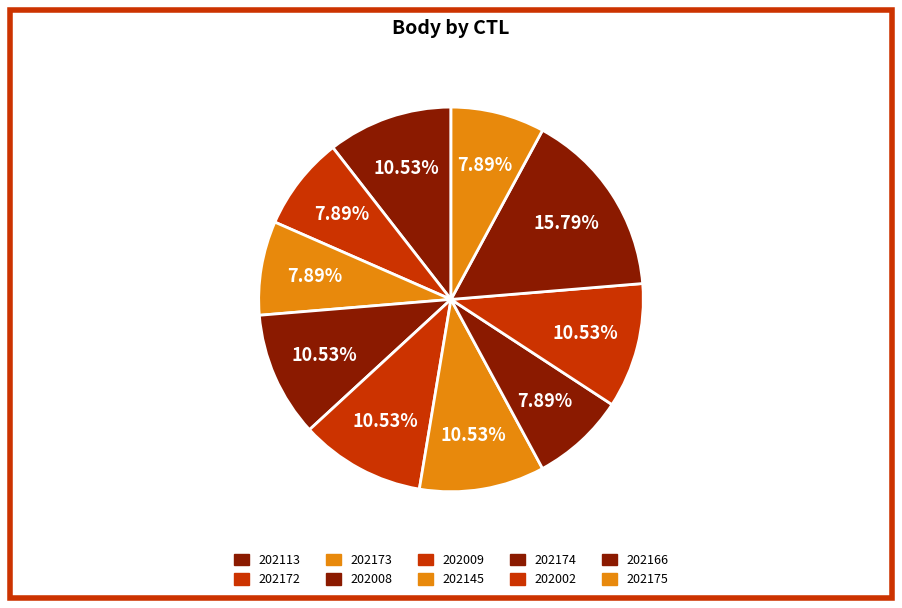

To the nearest percent, what is the difference between the 202175 and 202145 slice percentages?

3%